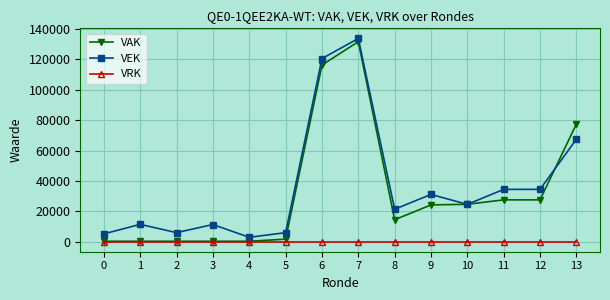

Which category has the highest value in the VEK series?

7